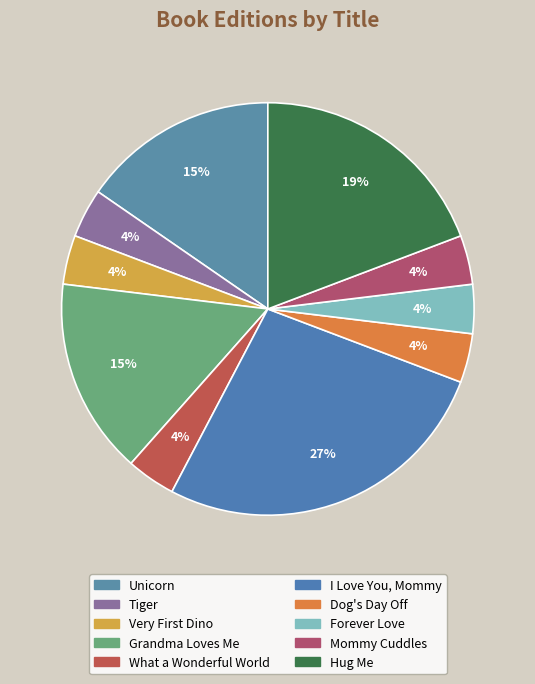

What is the total percentage of What a Wonderful World and Mommy Cuddles?

7.7%